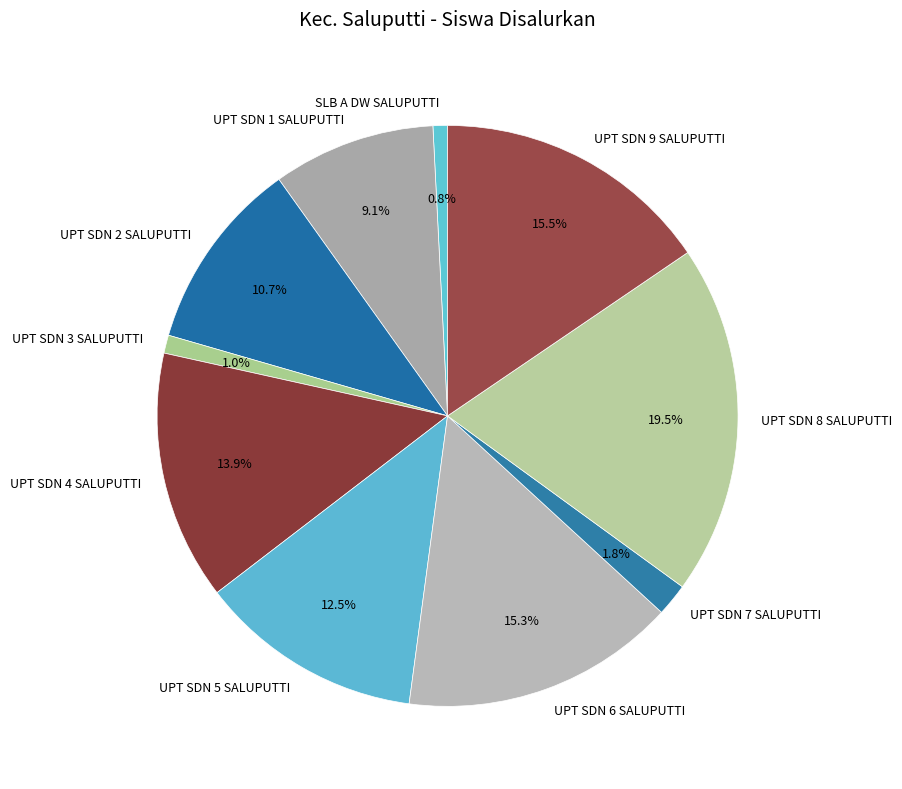

Is UPT SDN 2 SALUPUTTI the majority of the pie?

No